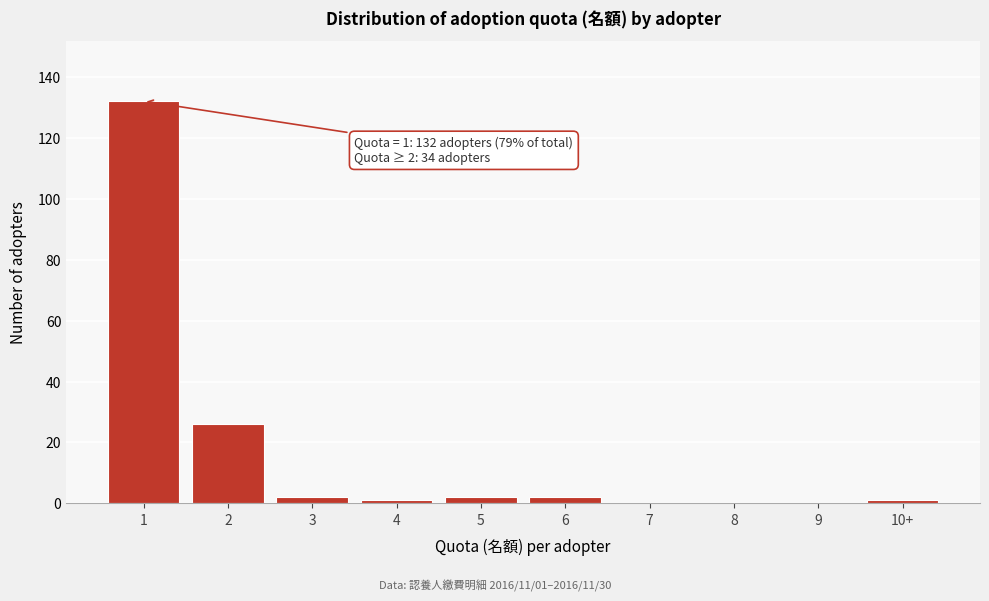

Reading left to right, extract all data points from this chart.

1=132	2=26	3=2	4=1	5=2	6=2	7=0	8=0	9=0	10+=1